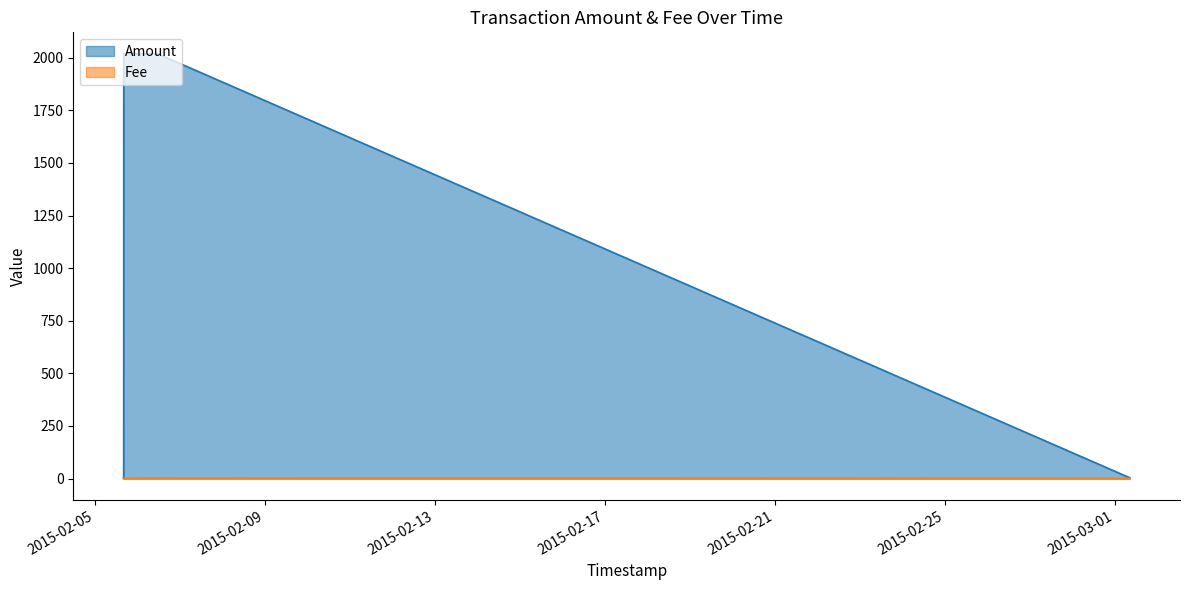

True or false: Fee has a value of 1 at 2015-03-01 08:23:15.

True